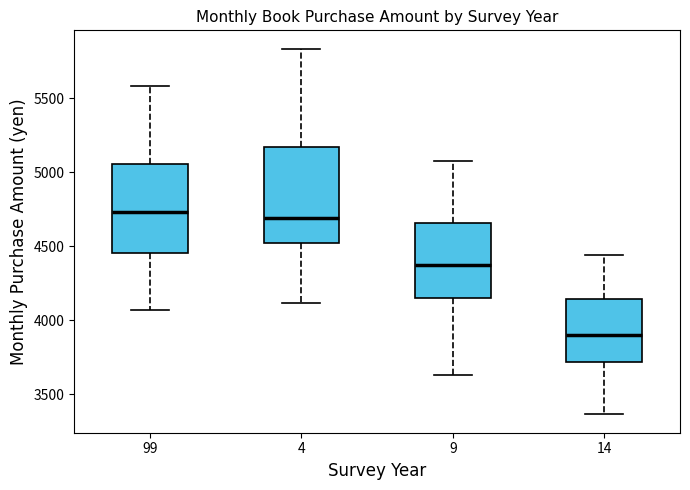

Where does the lower whisker of the box at x = 4 end on the y-axis? The values are not printed on the chart, so give them approximately, as read against the axis.

4100